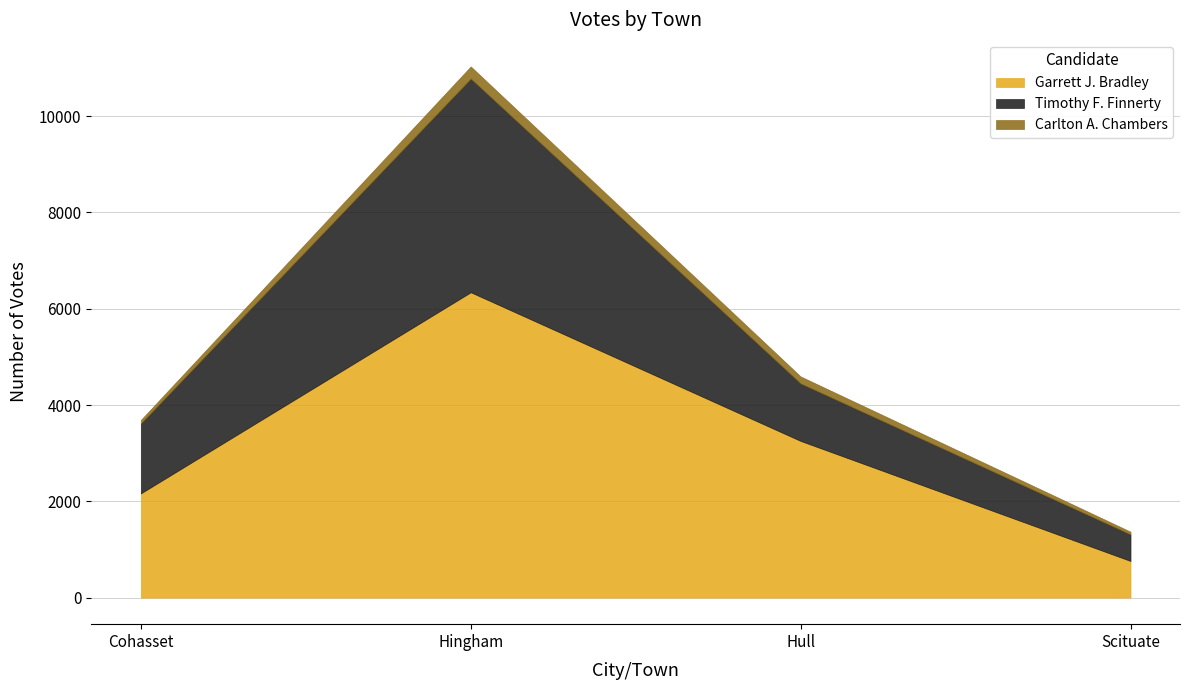

Which series has the widest spread of values?

Garrett J. Bradley